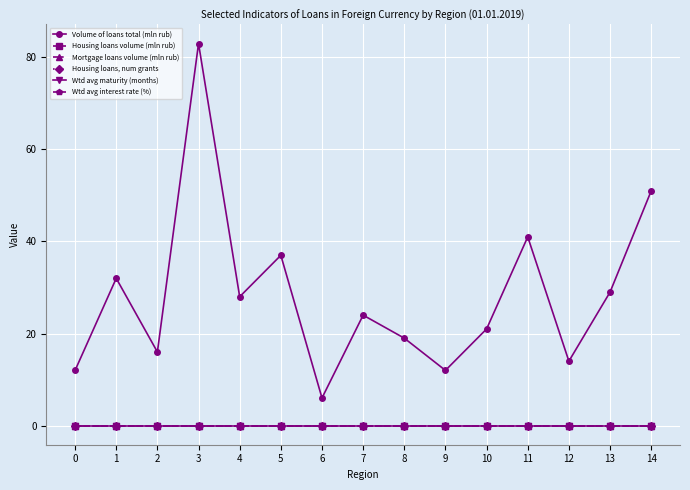

Reading left to right, what are all the values shown in this chart?

Volume of loans total (mln rub): 12	32	16	83	28	37	6	24	19	12	21	41	14	29	51
Housing loans volume (mln rub): 0	0	0	0	0	0	0	0	0	0	0	0	0	0	0
Mortgage loans volume (mln rub): 0	0	0	0	0	0	0	0	0	0	0	0	0	0	0
Housing loans, num grants: 0	0	0	0	0	0	0	0	0	0	0	0	0	0	0
Wtd avg maturity (months): 0	0	0	0	0	0	0	0	0	0	0	0	0	0	0
Wtd avg interest rate (%): 0	0	0	0	0	0	0	0	0	0	0	0	0	0	0